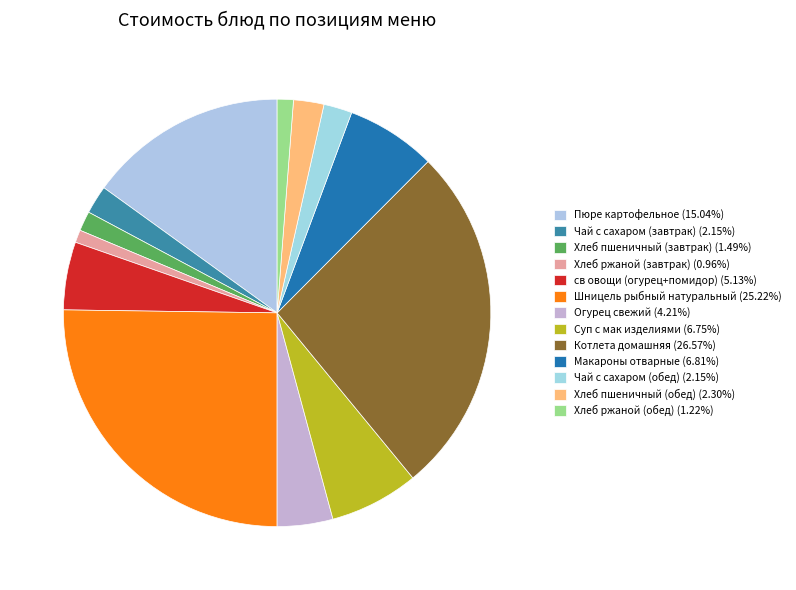

Which category has the smallest portion of the pie?

Хлеб ржаной (завтрак)